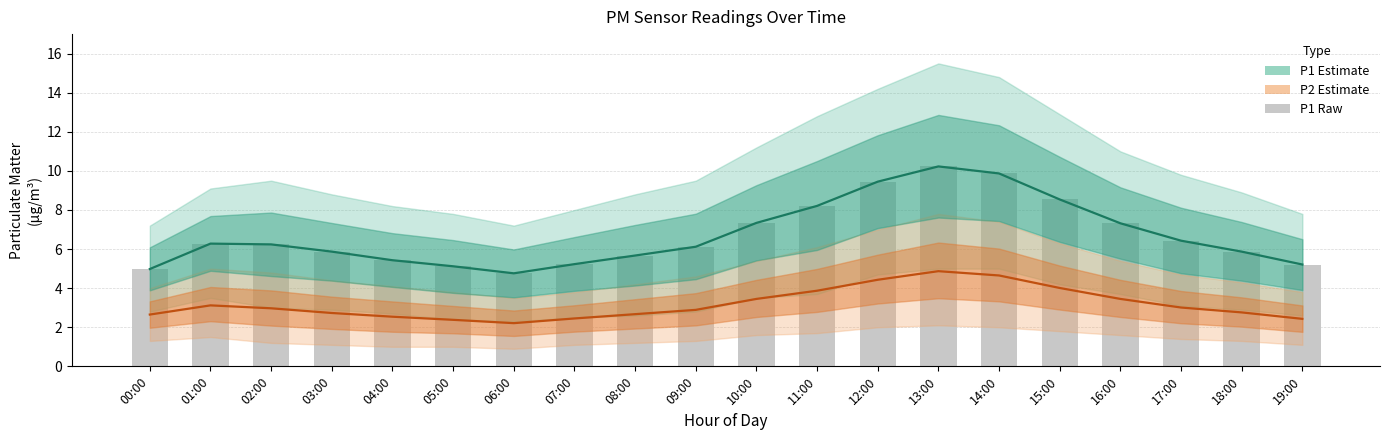

What is the difference between the maximum and minimum values in the P2 Estimate series?

2.7